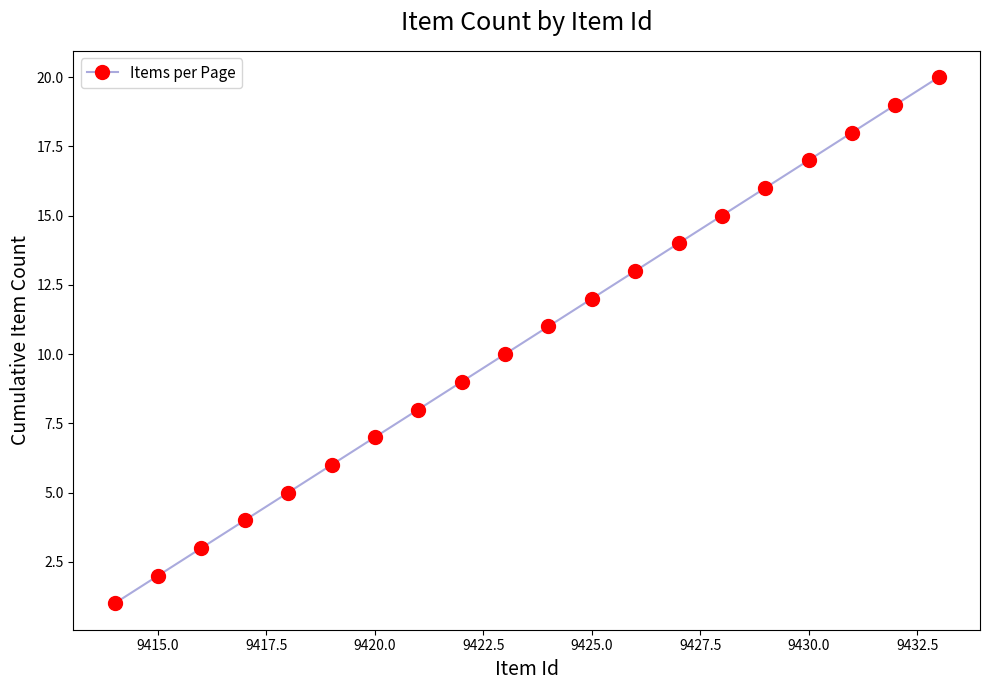

How many data points are less than 11?

10